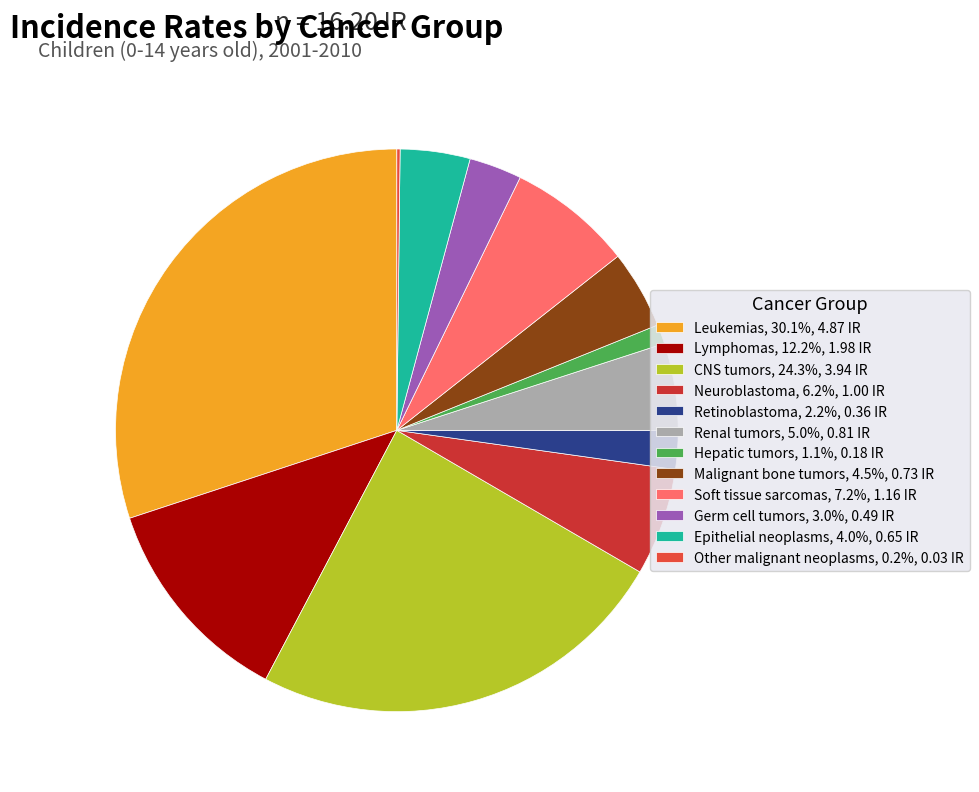

How many slices are in this pie chart?

12